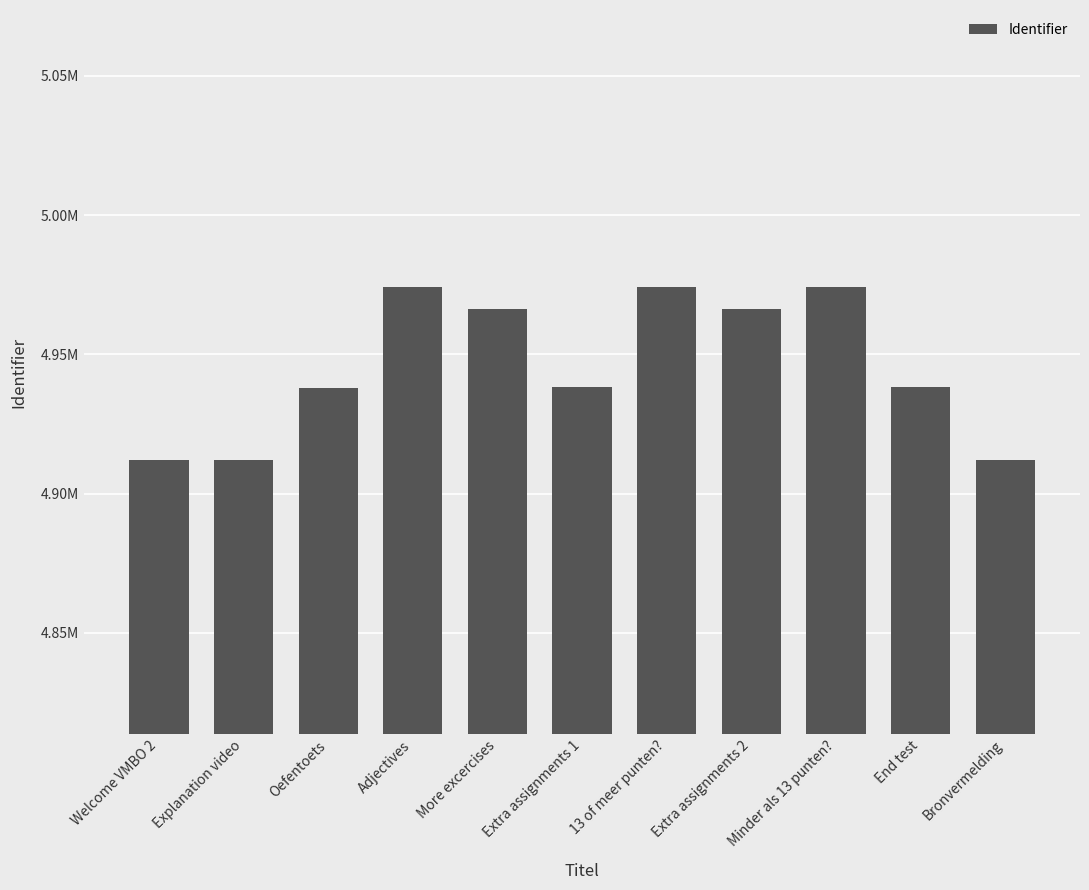

The value at More excercises is 4966254. True or false?

True